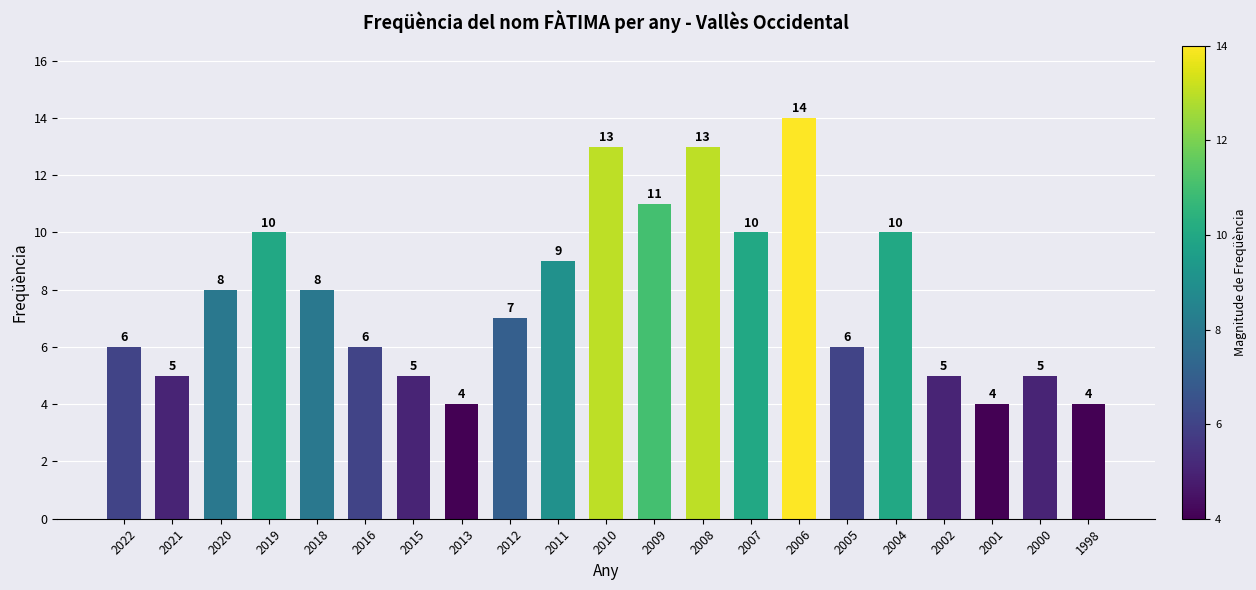

The chart shows a value of 6 at 2022. True or false?

True